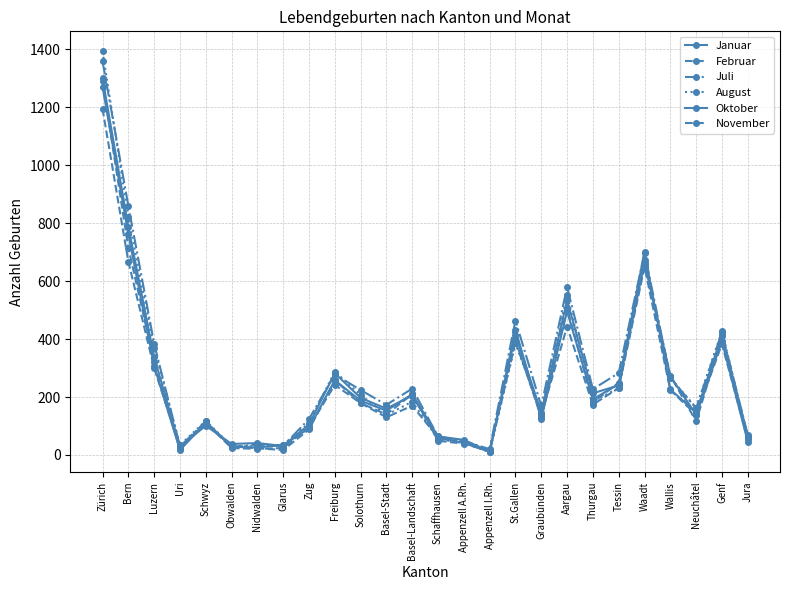

How many lines are shown in the chart?

6